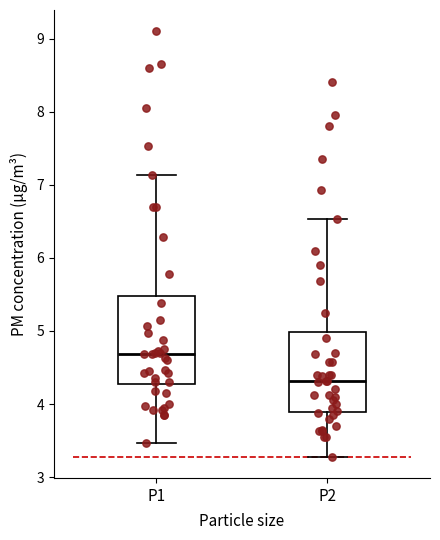

Reading left to right, read every box against the y-axis: the position of its median line, the range the box covers, and the ends of its whiskers. The values are not printed on the chart, so give them approximately, as read against the axis.

P1: median 4.7, box 4.3 to 5.5, whiskers 3.5 to 7.1
P2: median 4.3, box 3.9 to 5.0, whiskers 3.3 to 6.5